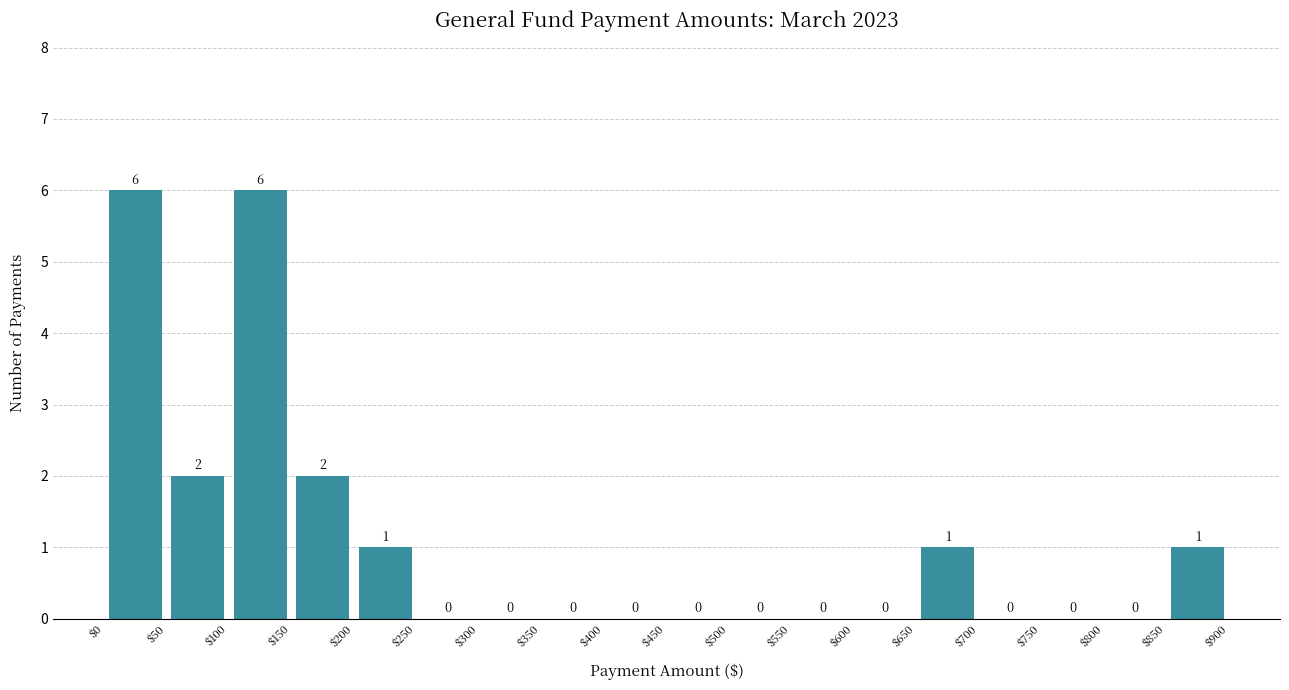

How tall is the bar that spans $200 to $250 on the x-axis?

1